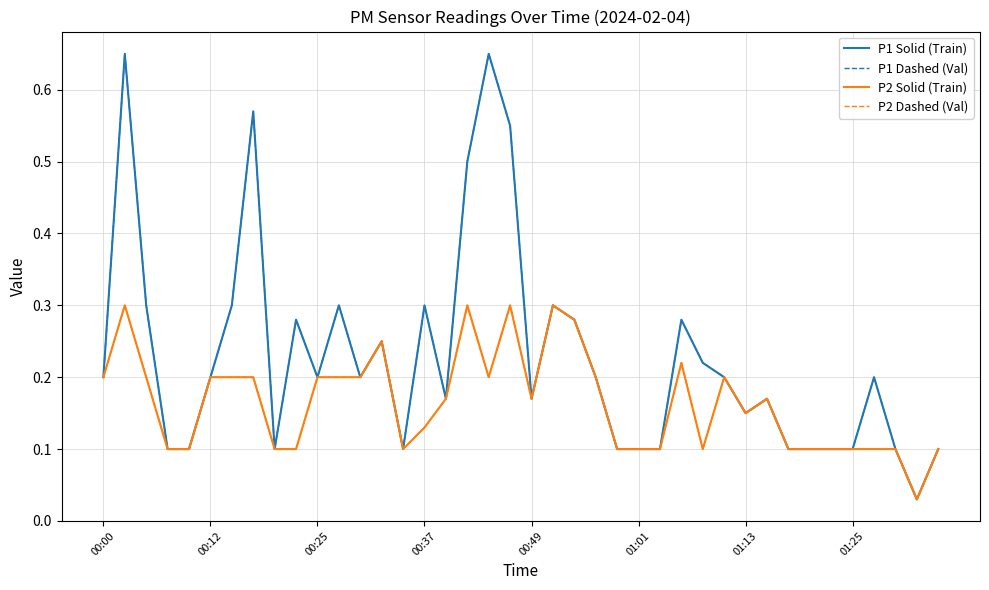

Reading left to right, list all the values displayed in this chart.

P1 Solid (Train): 0.2	0.7	0.3	0.1	0.1	0.2	0.3	0.6	0.1	0.3	0.2	0.3	0.2	0.2	0.1	0.3	0.2	0.5	0.7	0.6	0.2	0.3	0.3	0.2	0.1	0.1	0.1	0.3	0.2	0.2	0.1	0.2	0.1	0.1	0.1	0.1	0.2	0.1	0.0	0.1
P1 Dashed (Val): 0.2	0.7	0.3	0.1	0.1	0.2	0.3	0.6	0.1	0.3	0.2	0.3	0.2	0.2	0.1	0.3	0.2	0.5	0.7	0.6	0.2	0.3	0.3	0.2	0.1	0.1	0.1	0.3	0.2	0.2	0.1	0.2	0.1	0.1	0.1	0.1	0.2	0.1	0.0	0.1
P2 Solid (Train): 0.2	0.3	0.2	0.1	0.1	0.2	0.2	0.2	0.1	0.1	0.2	0.2	0.2	0.2	0.1	0.1	0.2	0.3	0.2	0.3	0.2	0.3	0.3	0.2	0.1	0.1	0.1	0.2	0.1	0.2	0.1	0.2	0.1	0.1	0.1	0.1	0.1	0.1	0.0	0.1
P2 Dashed (Val): 0.2	0.3	0.2	0.1	0.1	0.2	0.2	0.2	0.1	0.1	0.2	0.2	0.2	0.2	0.1	0.1	0.2	0.3	0.2	0.3	0.2	0.3	0.3	0.2	0.1	0.1	0.1	0.2	0.1	0.2	0.1	0.2	0.1	0.1	0.1	0.1	0.1	0.1	0.0	0.1